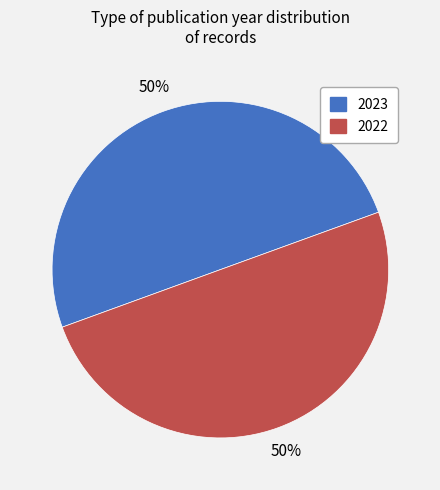

Is it true that 2022 is 50% of the pie?

True